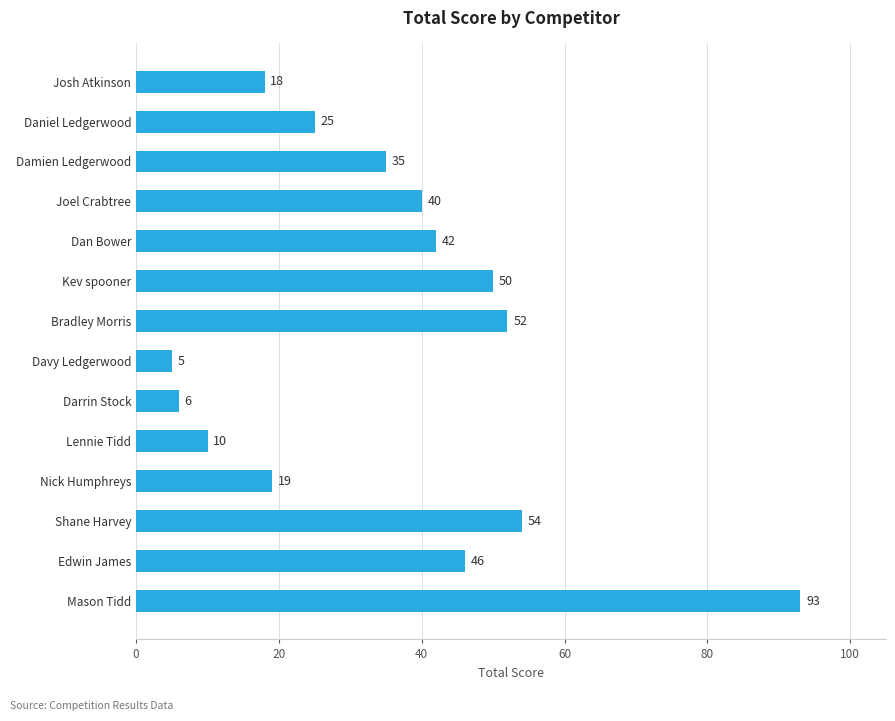

Rank the categories by value from highest to lowest.

Mason Tidd, Shane Harvey, Bradley Morris, Kev spooner, Edwin James, Dan Bower, Joel Crabtree, Damien Ledgerwood, Daniel Ledgerwood, Nick Humphreys, Josh Atkinson, Lennie Tidd, Darrin Stock, Davy Ledgerwood